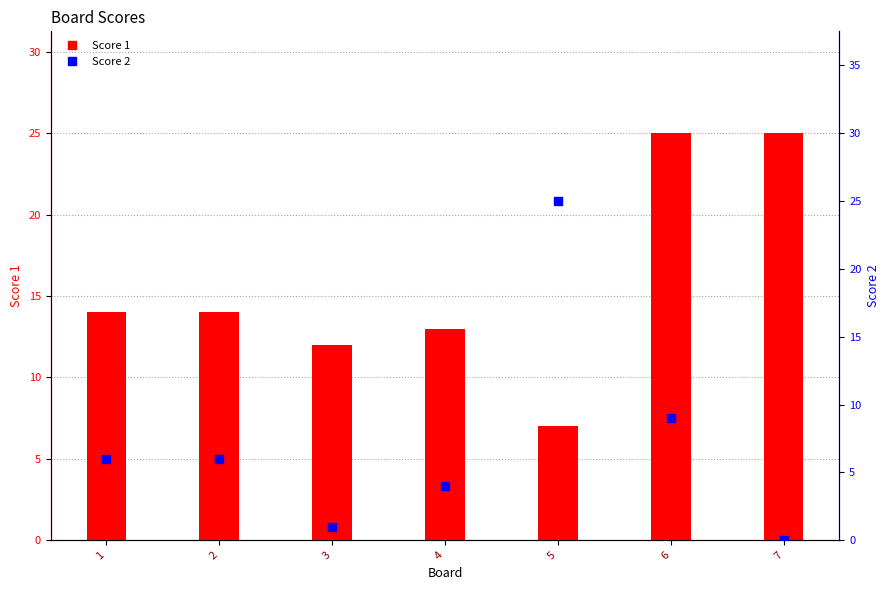

Which series reaches the maximum Y coordinate?

Score 1